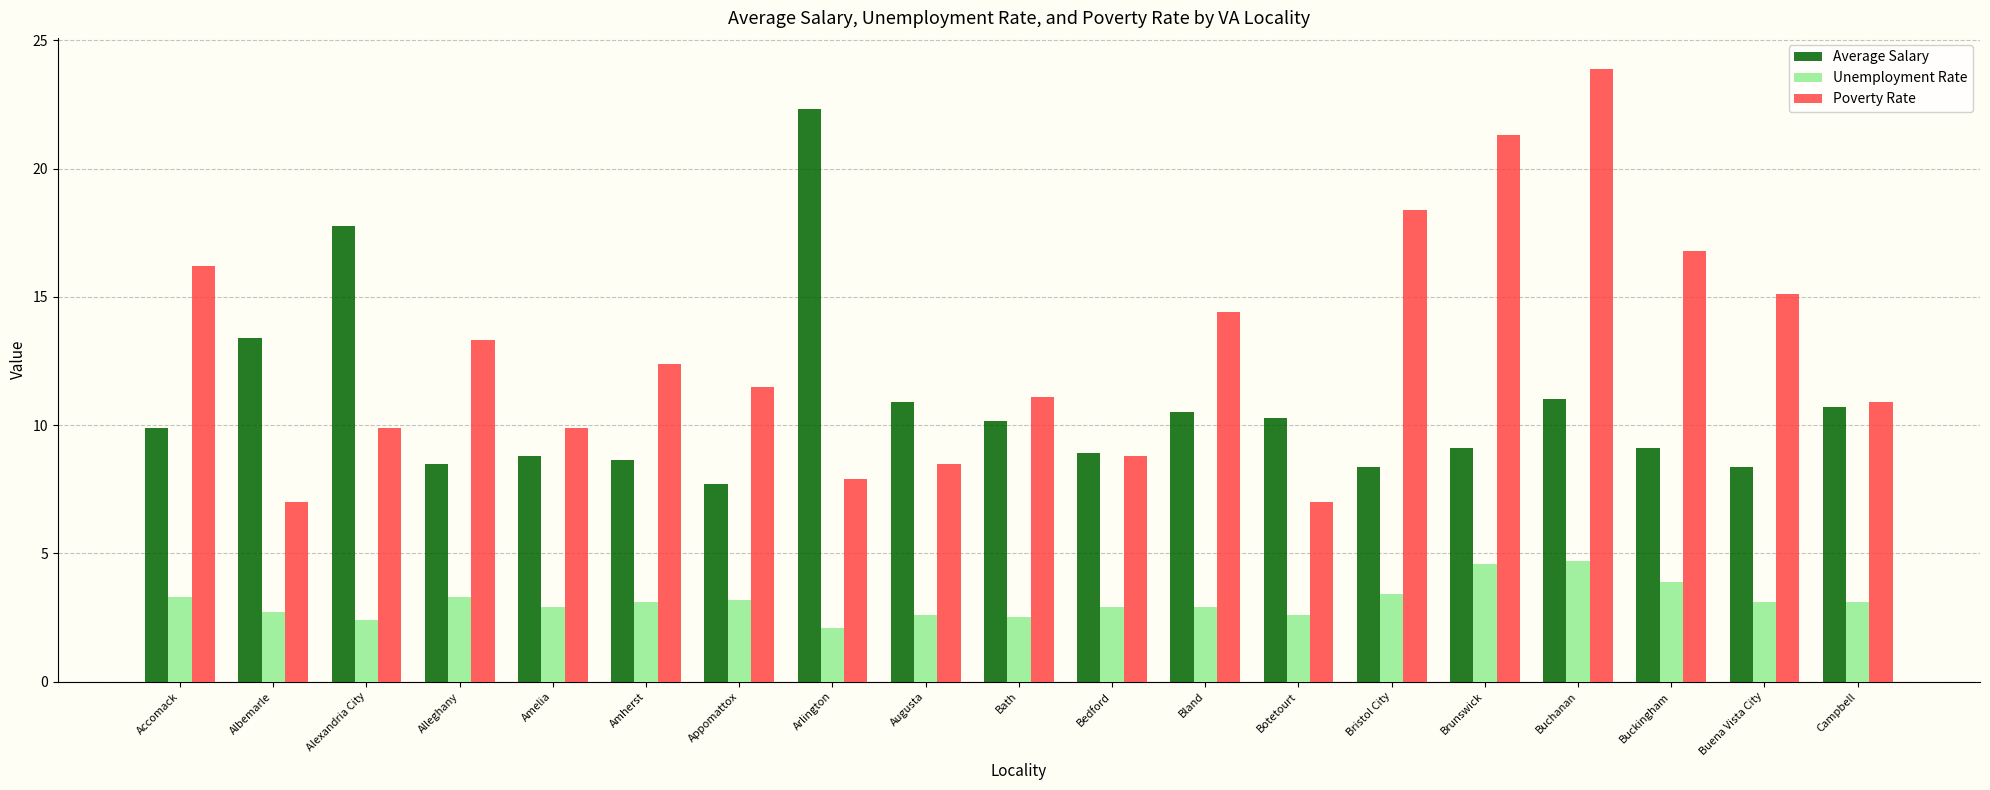

What is the label of the 8th bar from the right?

Bland